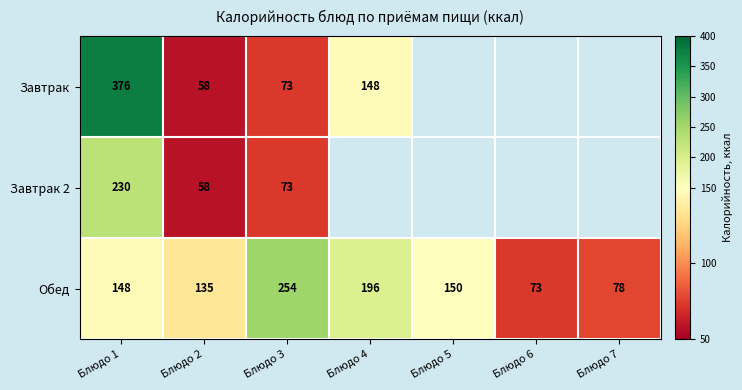

The value of Обед at Блюдо 6 is 73. True or false?

True